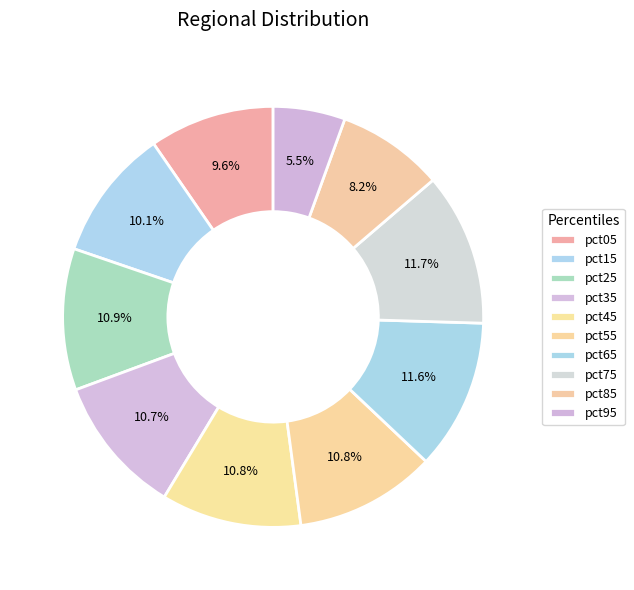

Is pct65 the majority of the pie?

No